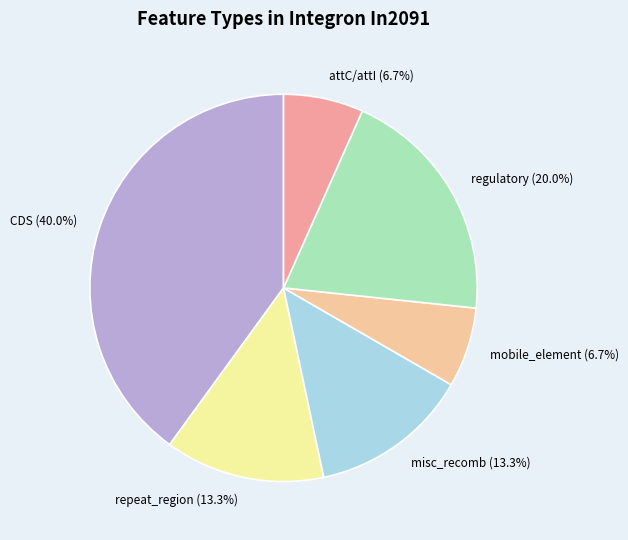

Is there any slice that represents more than half of the pie?

No